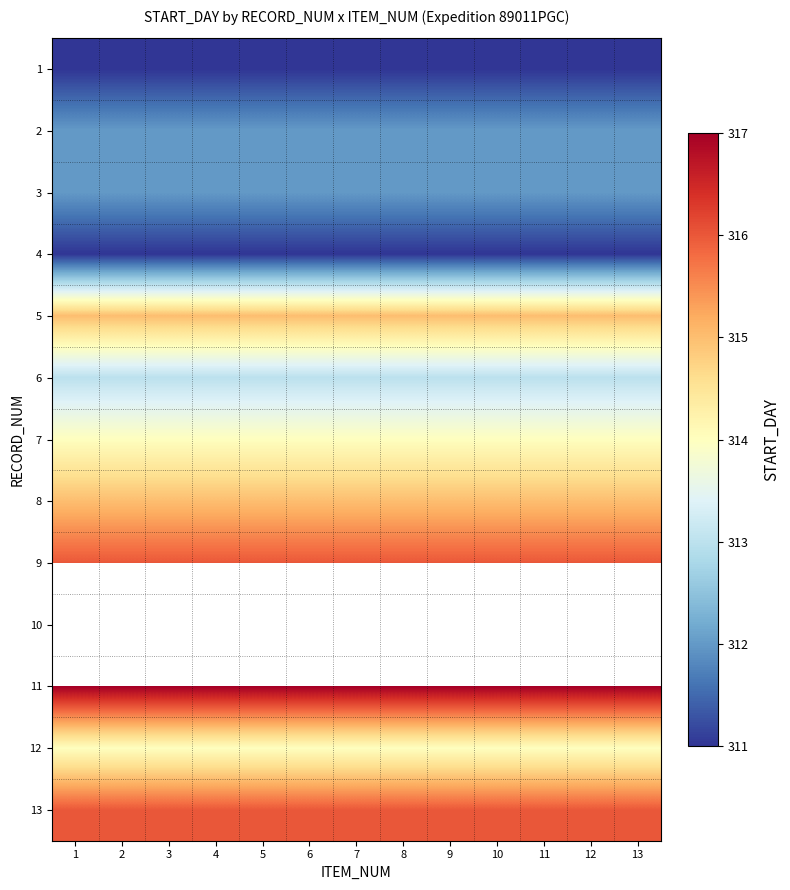

What is the maximum value for 5?

315.0